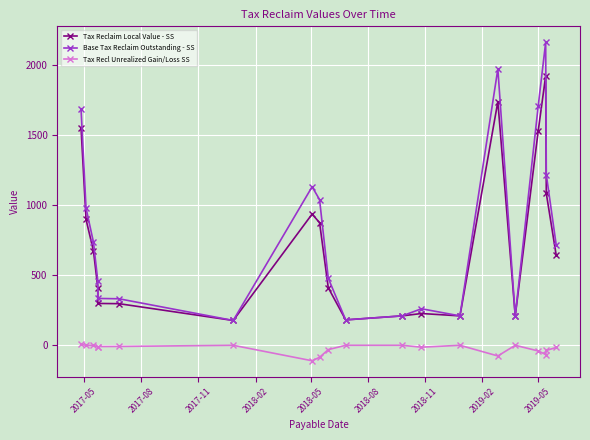

Rank the series by their maximum value, from highest to lowest.

Base Tax Reclaim Outstanding - SS, Tax Reclaim Local Value - SS, Tax Recl Unrealized Gain/Loss SS